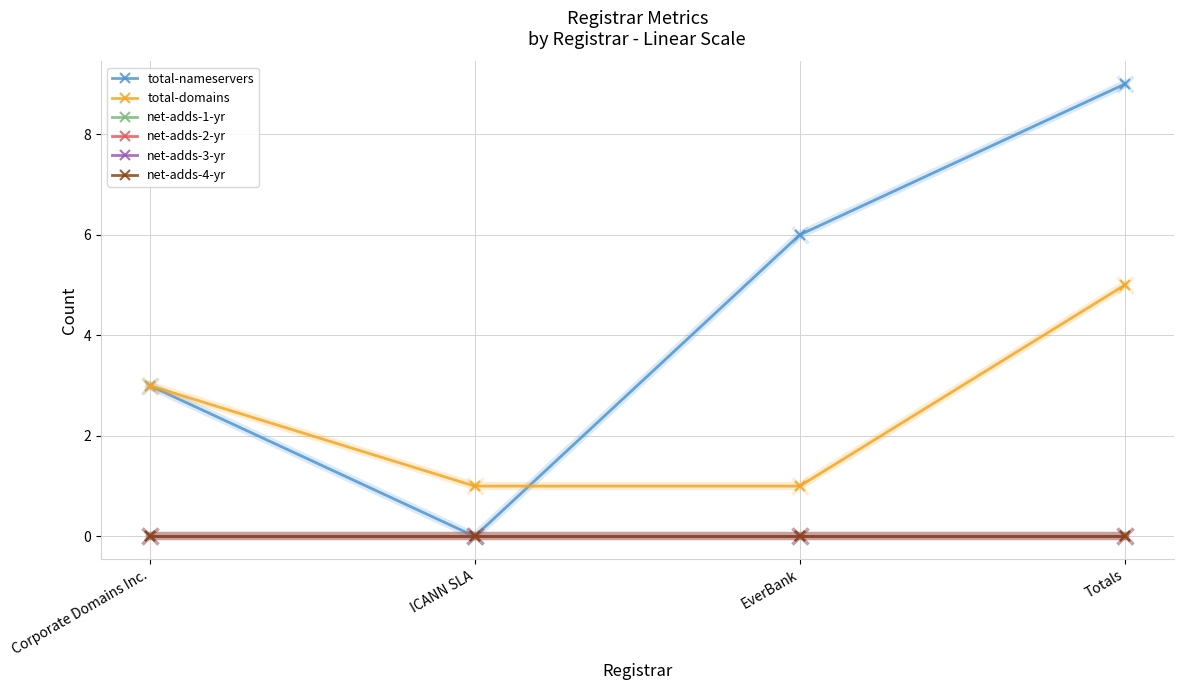

What is the sum of the total-nameservers values at ICANN SLA and Totals?

9